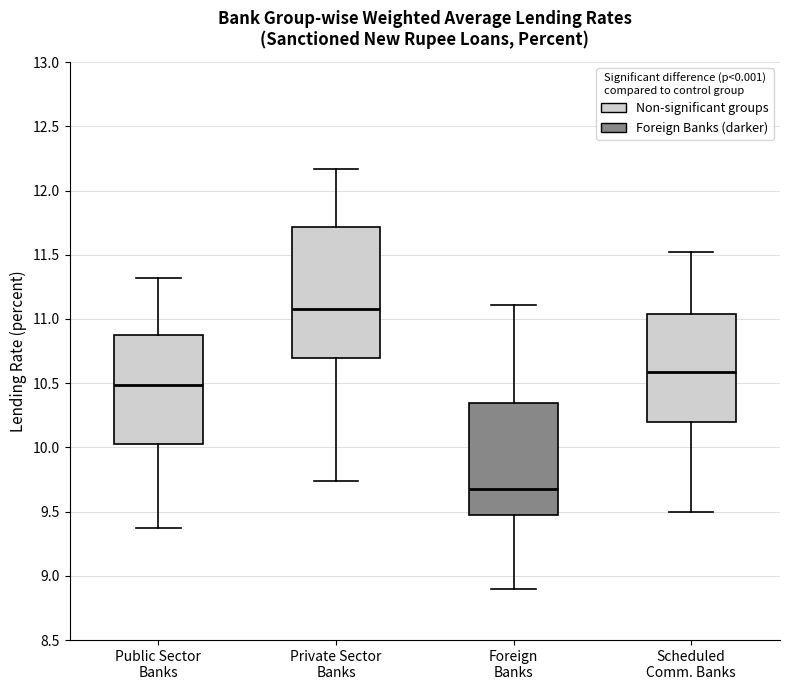

Where does the median line of the box for Public Sector Banks sit on the y-axis? The values are not printed on the chart, so give them approximately, as read against the axis.

10.50